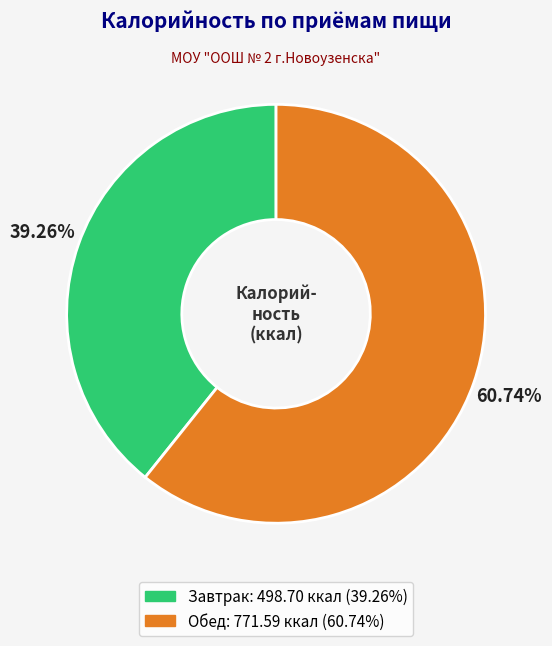

What is the ratio of the value at Завтрак to the value at Обед?

0.6